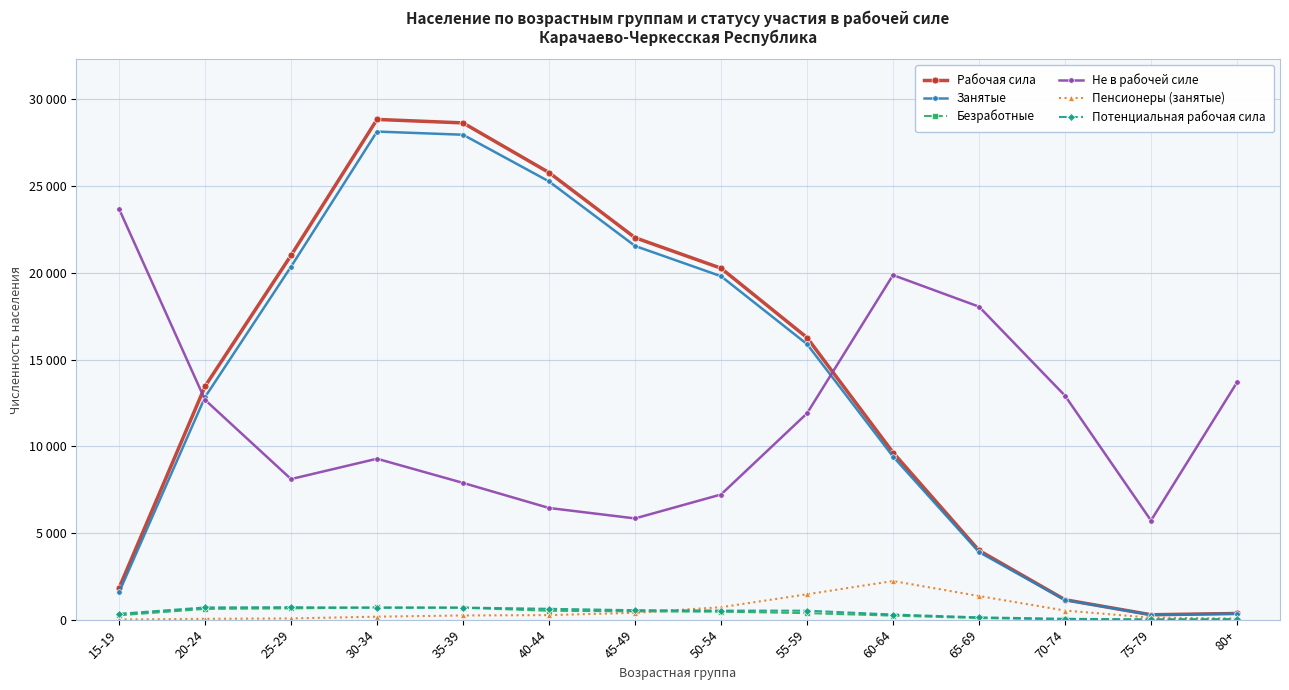

Where is the first local maximum for Потенциальная рабочая сила?

25-29